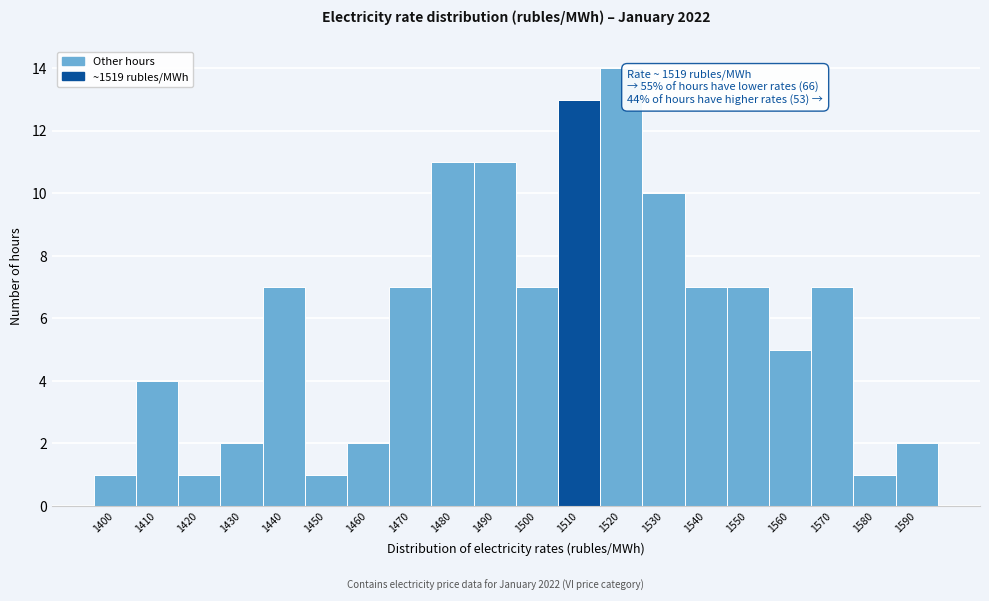

Reading left to right, extract all data points from this chart.

1400=1	1410=4	1420=1	1430=2	1440=7	1450=1	1460=2	1470=7	1480=11	1490=11	1500=7	1510=13	1520=14	1530=10	1540=7	1550=7	1560=5	1570=7	1580=1	1590=2